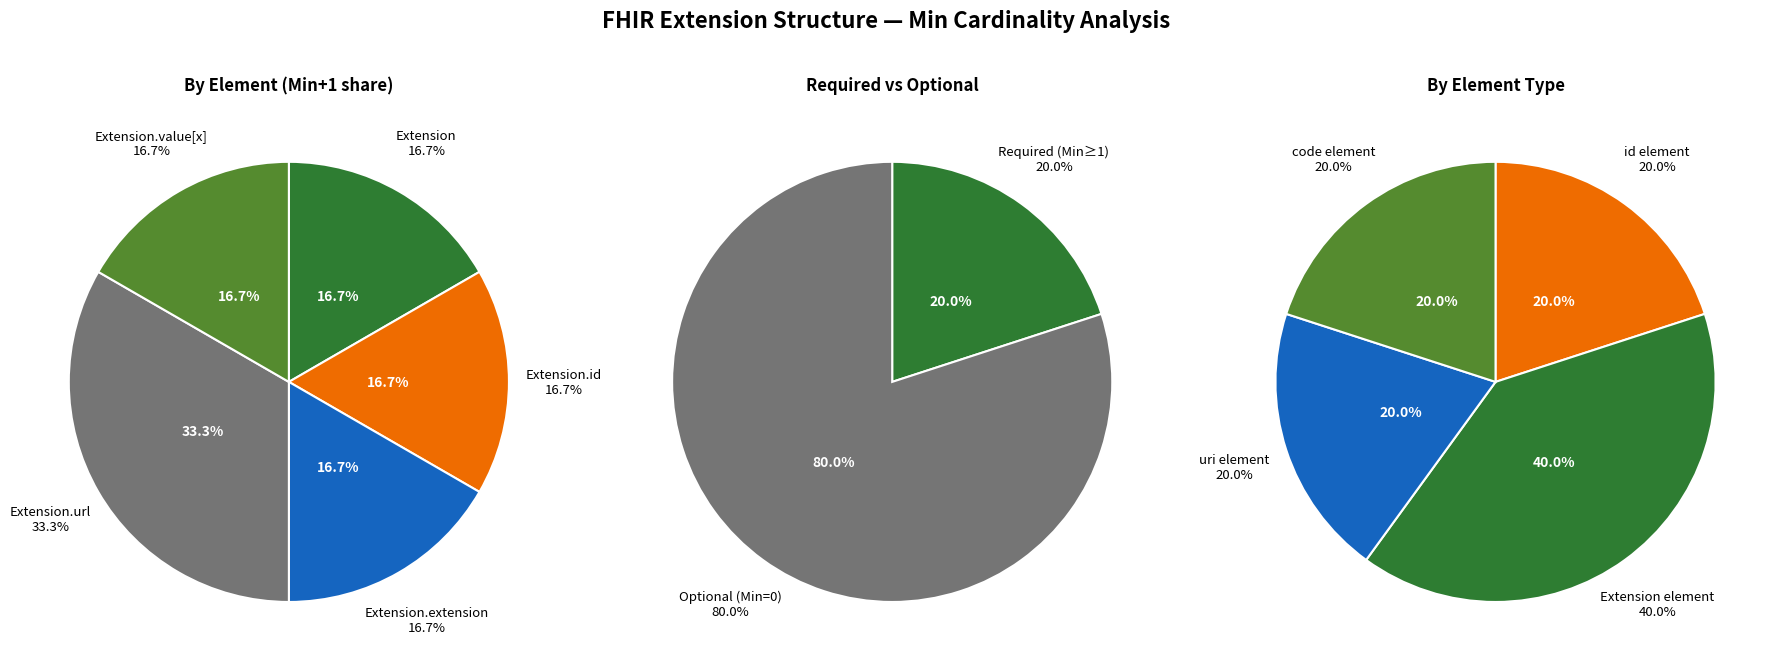

Count the number of slices in the pie.

5